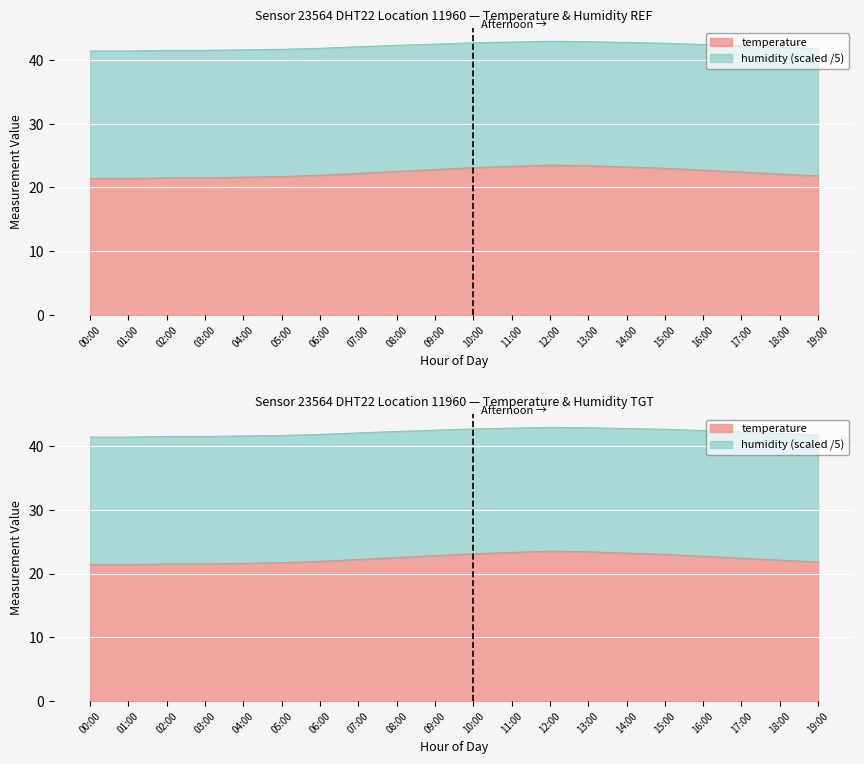

Does the chart display data point markers on the line(s)?

No